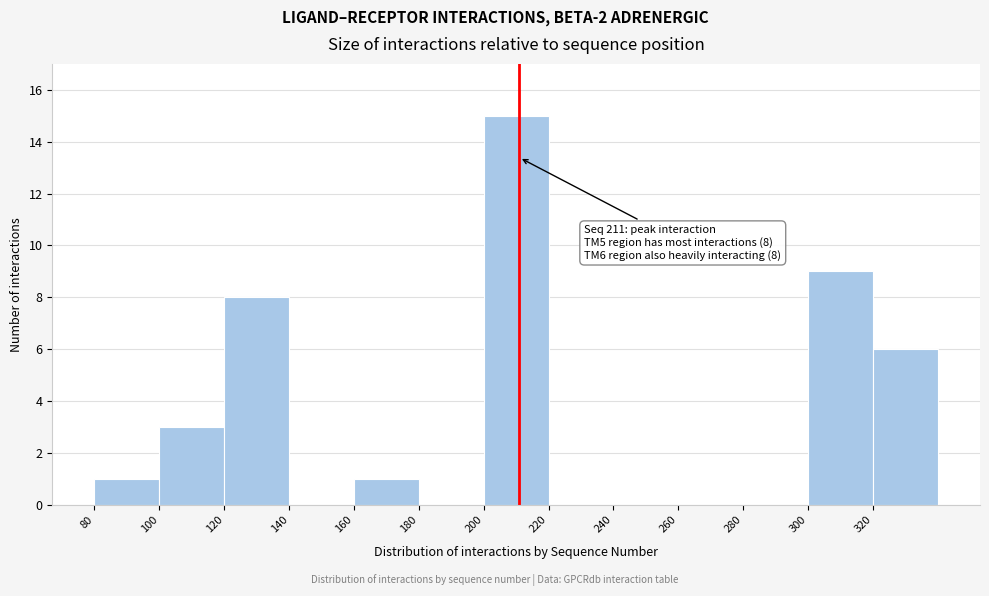

Which range on the x-axis has the tallest bar?

200 to 220